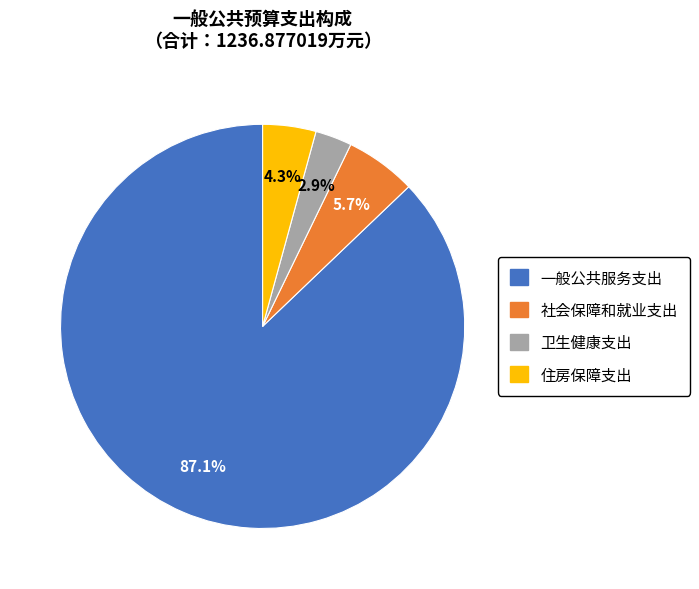

Which slice is the smallest?

卫生健康支出